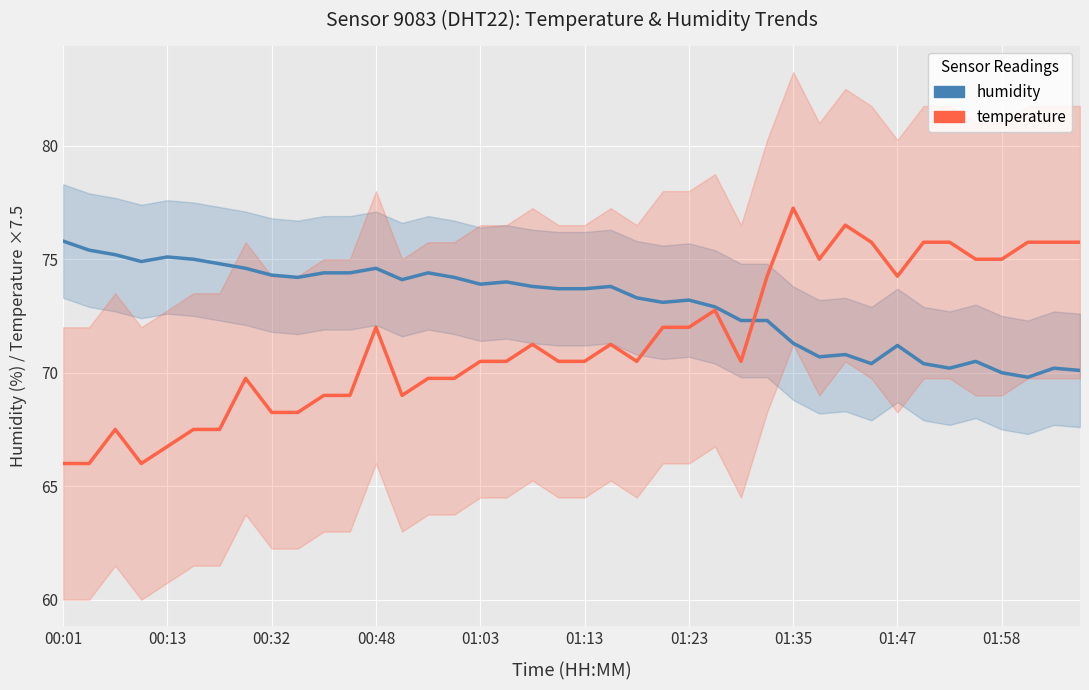

The humidity series shows 128.0 at 19. True or false?

False